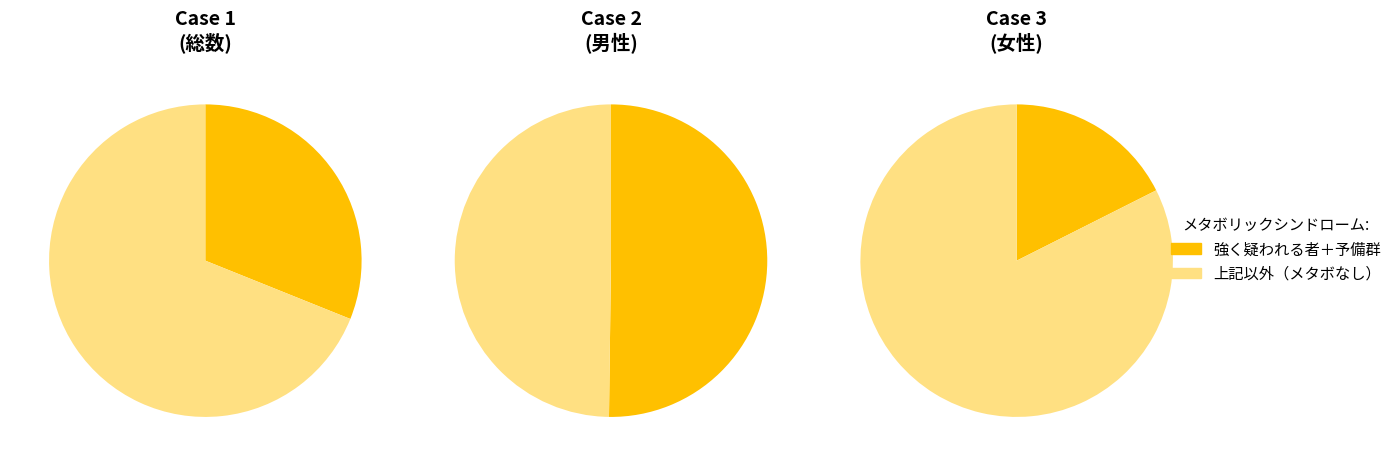

The 男性 slice represents 64% of the pie. True or false?

False